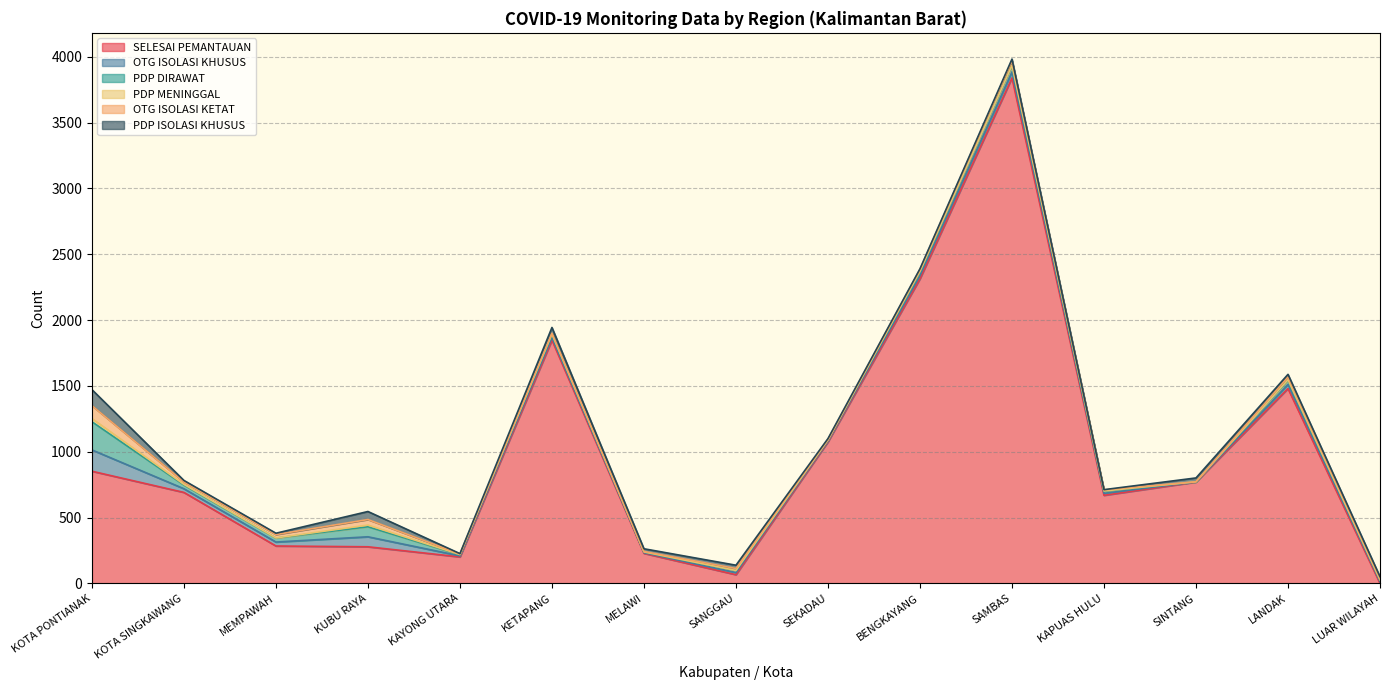

What is the total value across all series at KOTA PONTIANAK?

1472